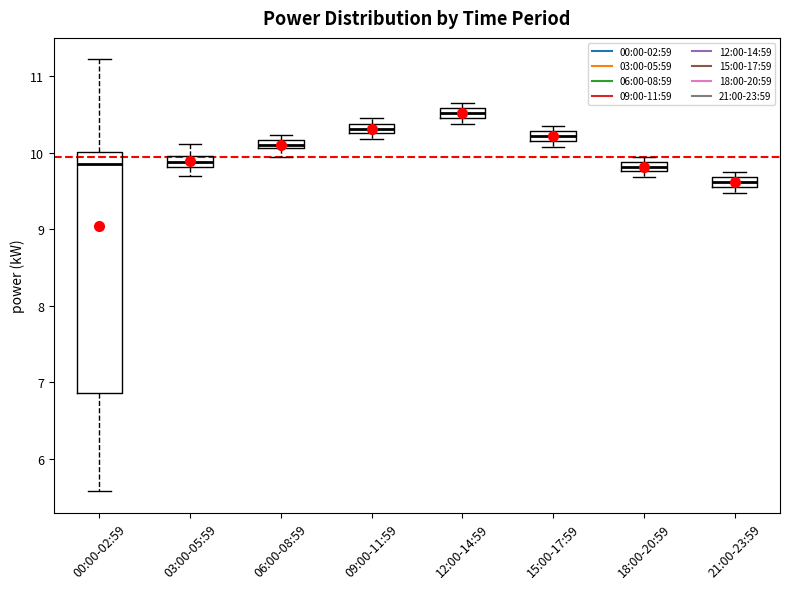

Which box is the tallest, from its lower edge to its upper edge?

00:00-02:59